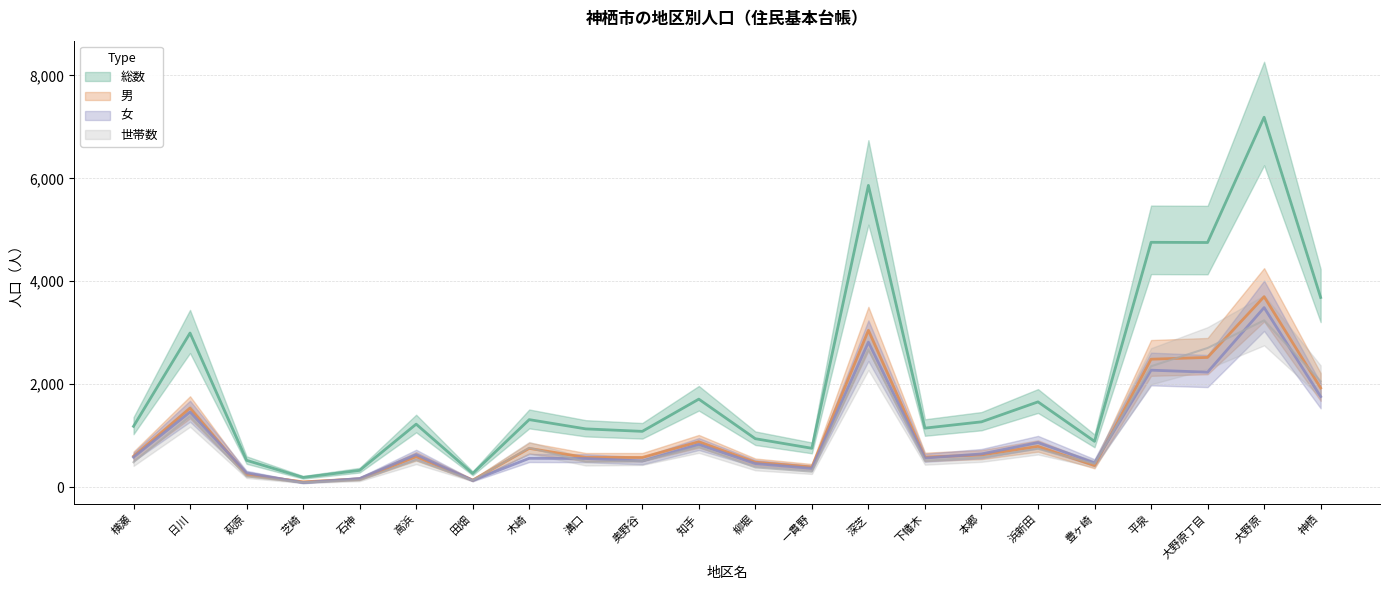

What are all the series names shown in the legend?

総数, 男, 女, 世帯数